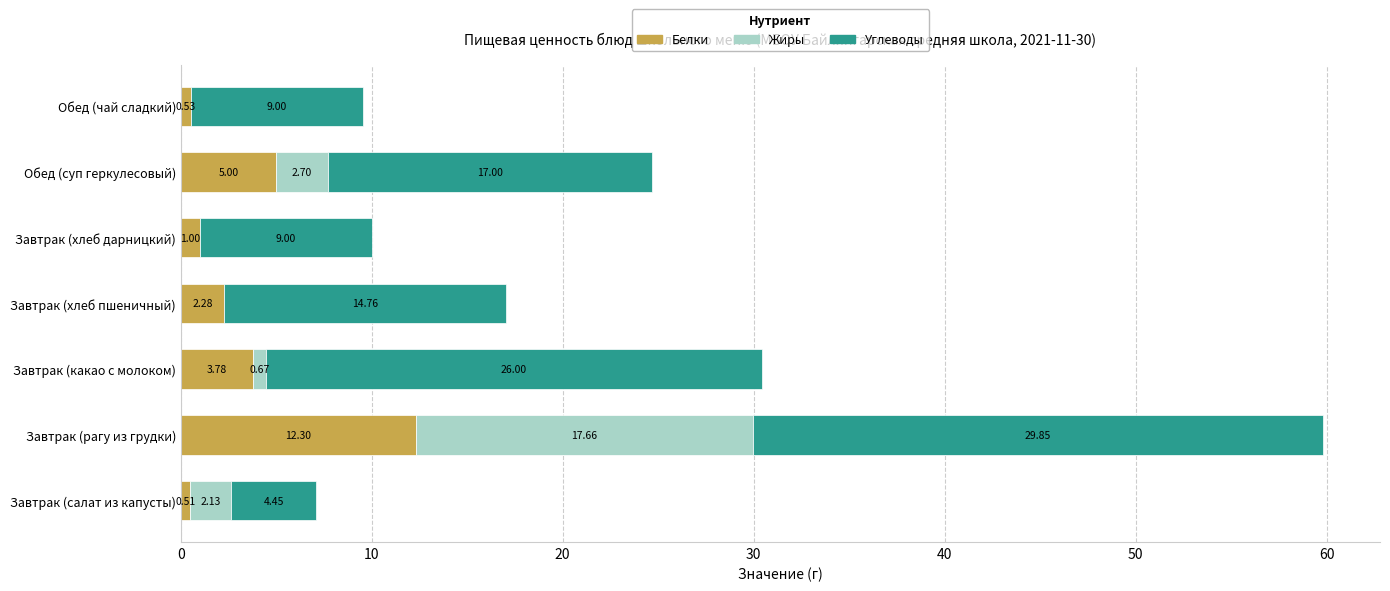

At which category is the sum across all series the highest?

Завтрак (рагу из грудки)